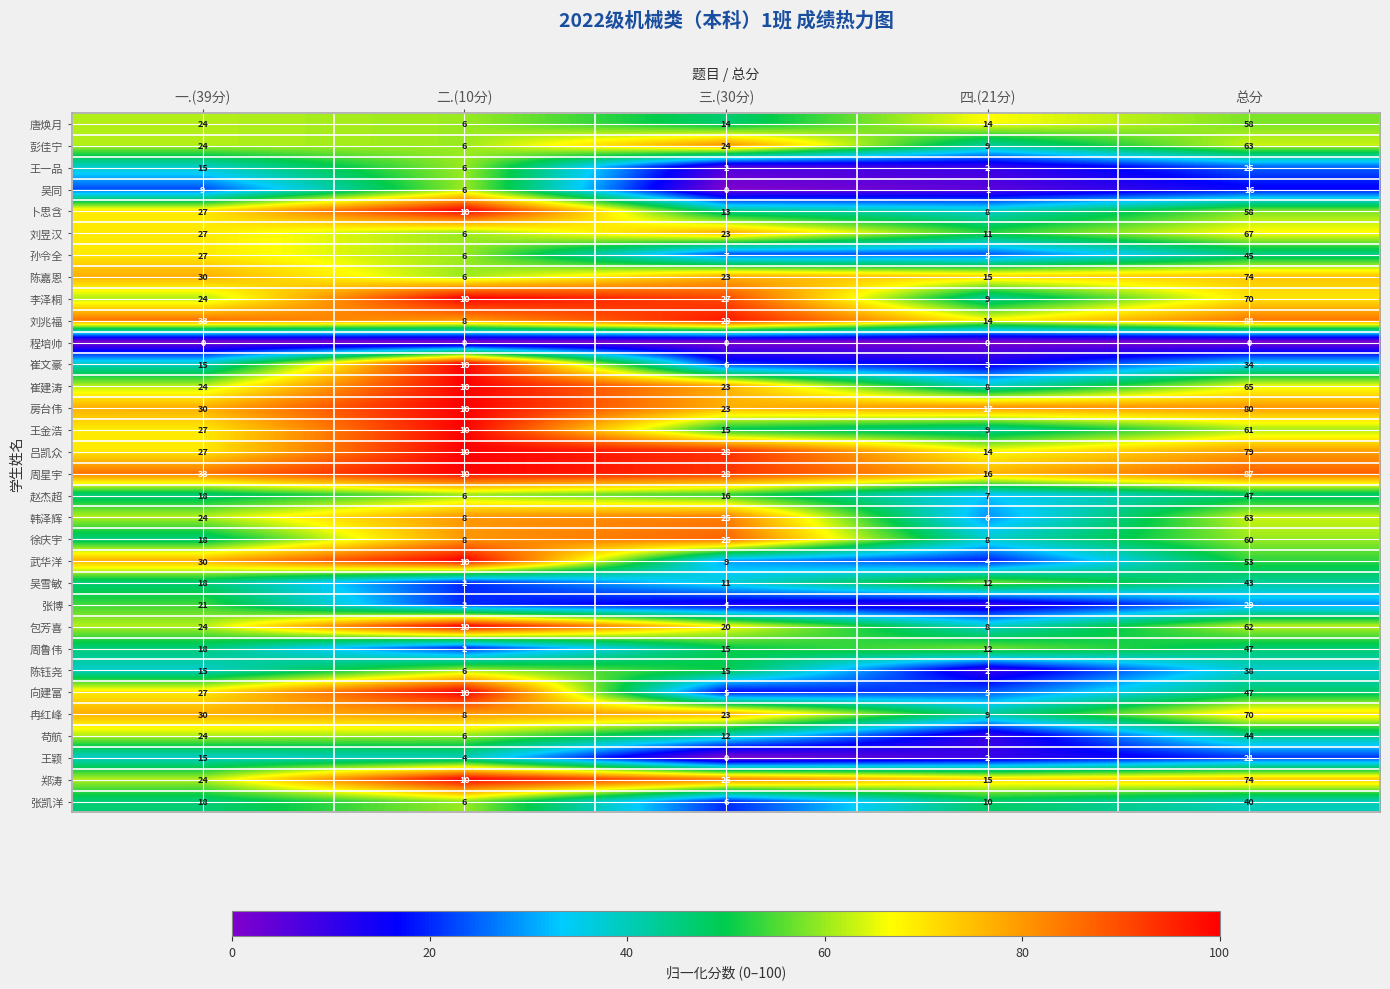

How many categories are shown in the chart?

5